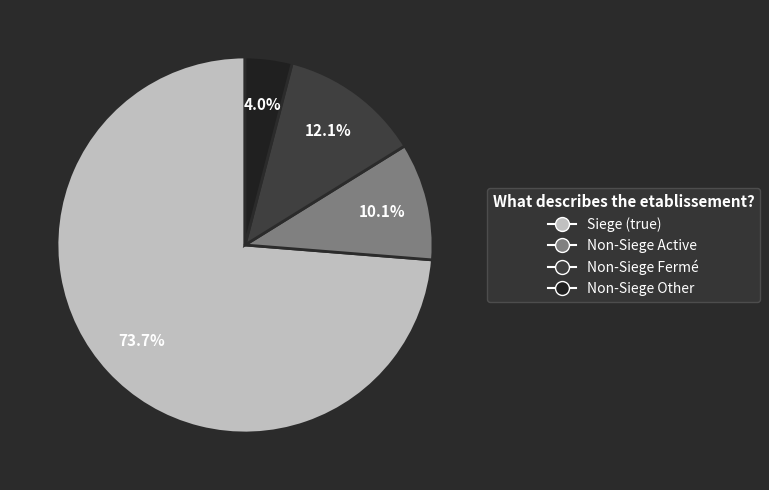

Is there a majority slice in this chart?

Yes